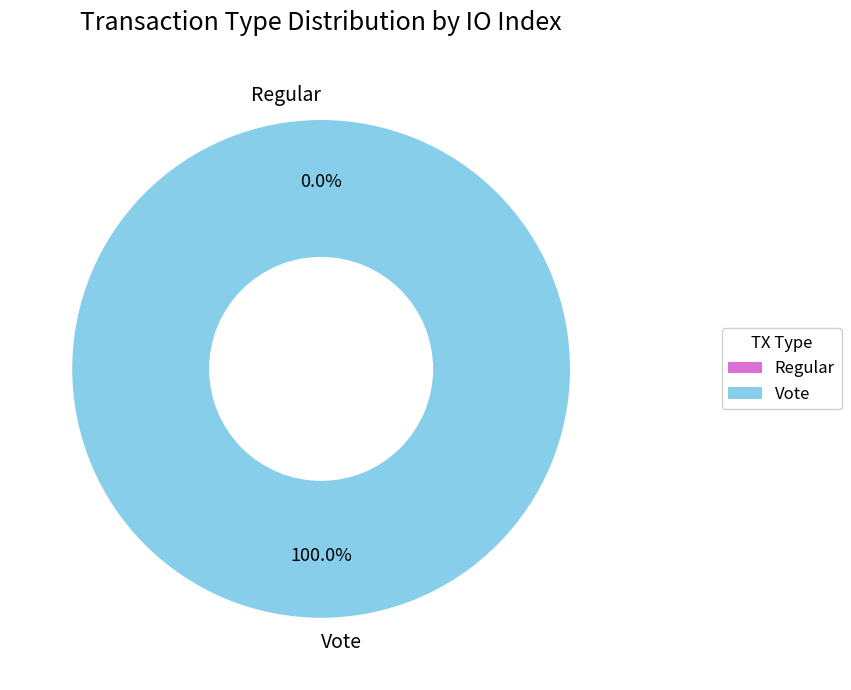

True or false: Regular accounts for 14% of the total.

False